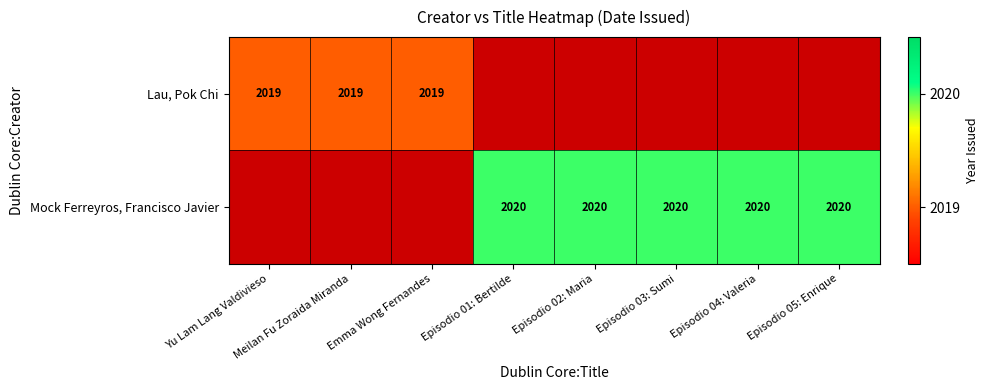

Is it true that Lau, Pok Chi equals 2019 at Meilan Fu Zoraida Miranda?

True